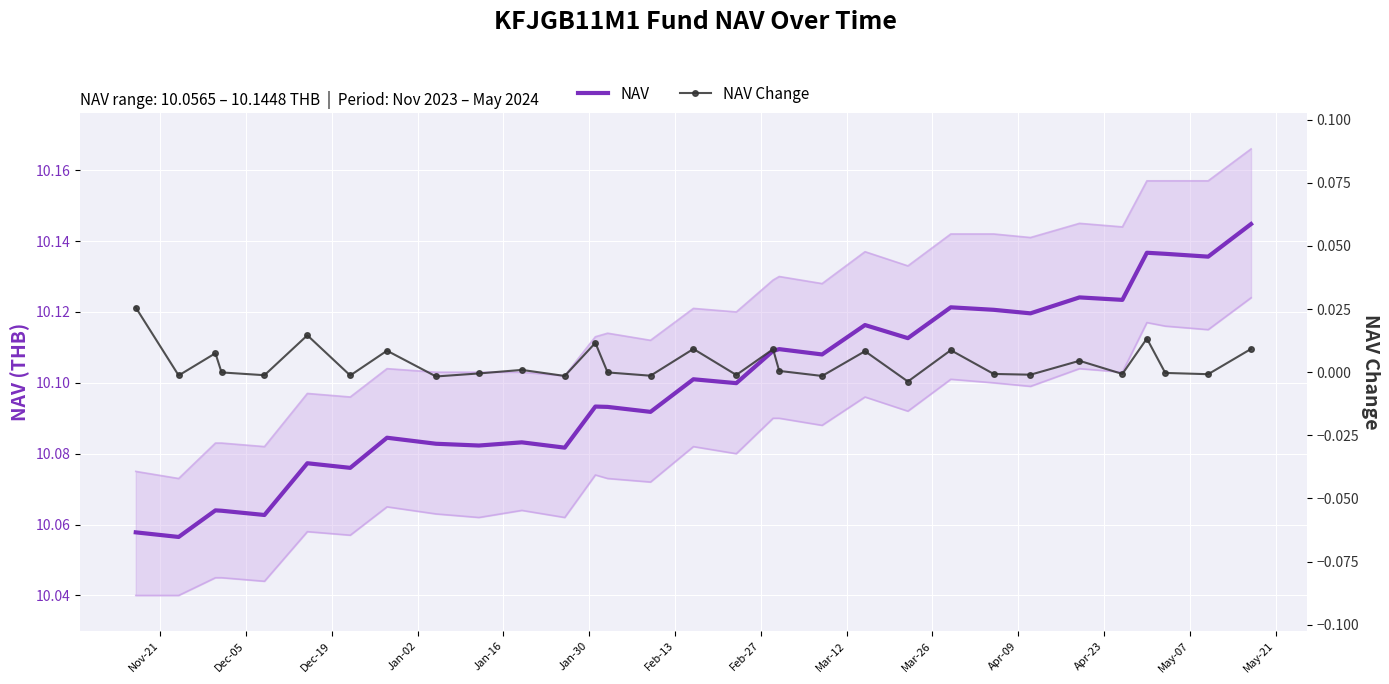

What are all the series names shown in the legend?

NAV, NAV Change